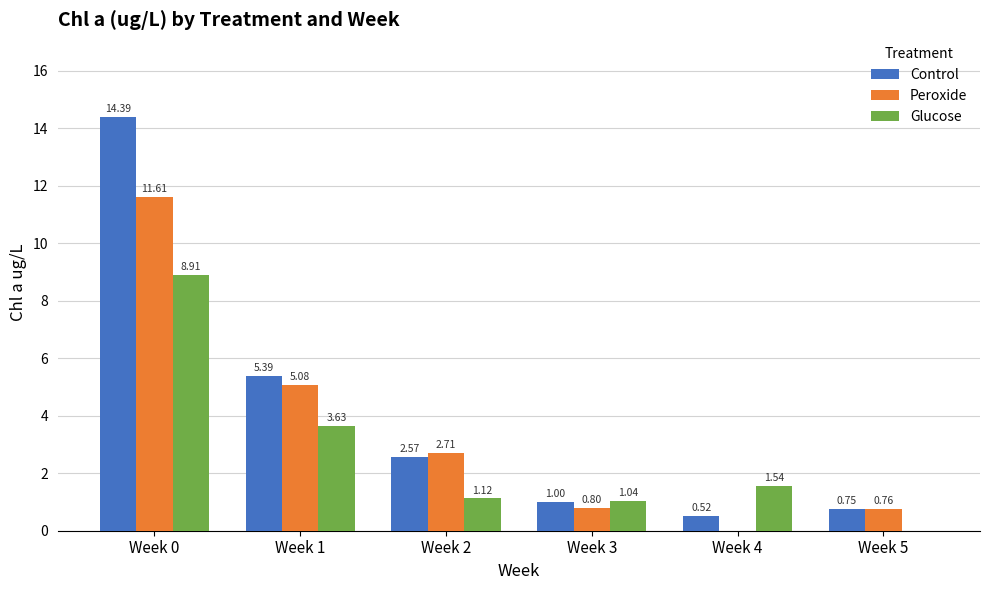

The value of Glucose at Week 0 is 3.7. True or false?

False